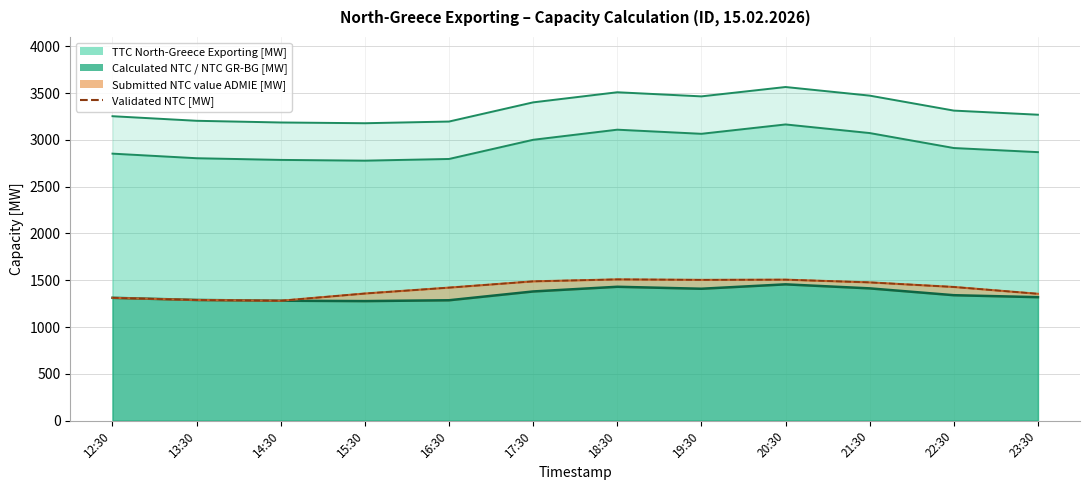

True or false: Submitted NTC value ESO [MW] and Validated NTC [MW] cross at least once.

False